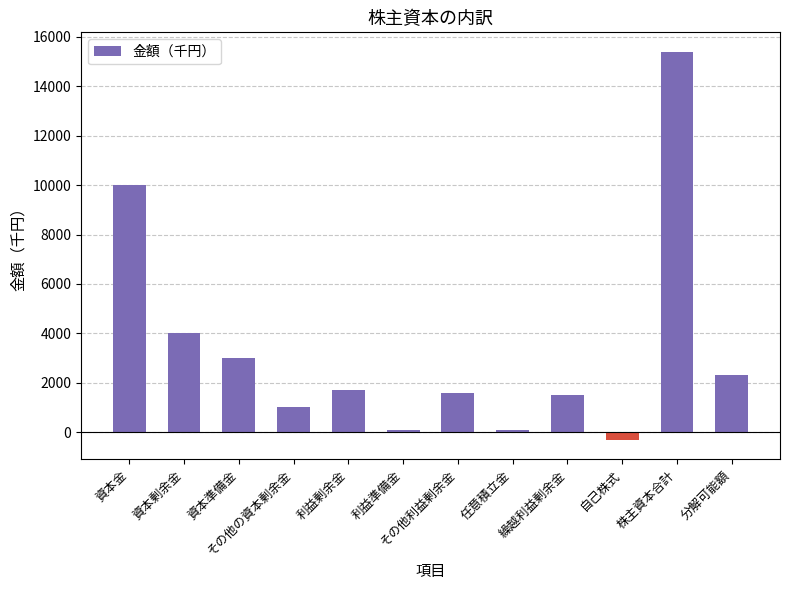

What is the maximum value shown in the chart?

15400